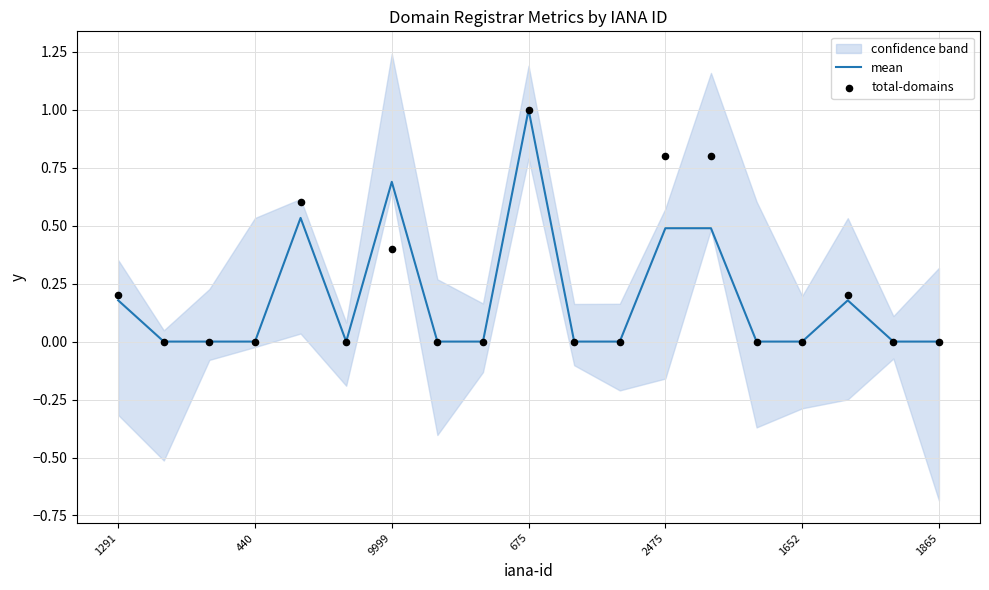

Which series reaches the maximum Y coordinate?

mean